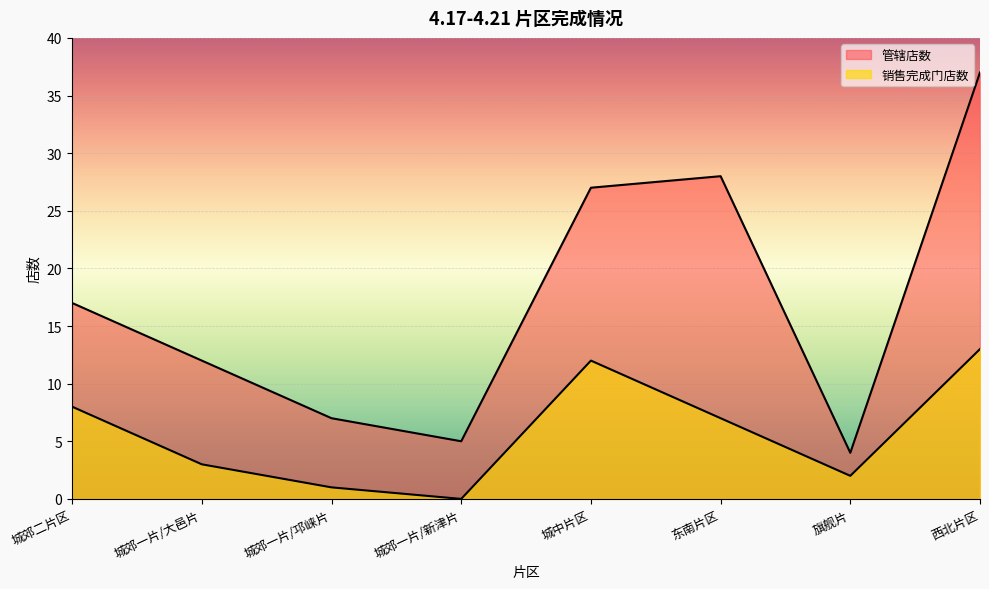

At which label does 销售完成门店数 first exceed 7?

城郊二片区